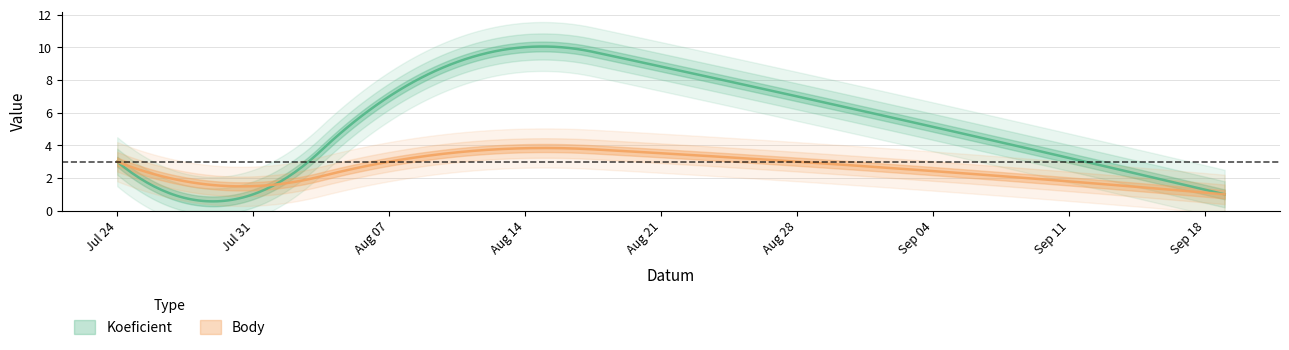

Which label corresponds to the smallest value in the chart?

2021-07-31